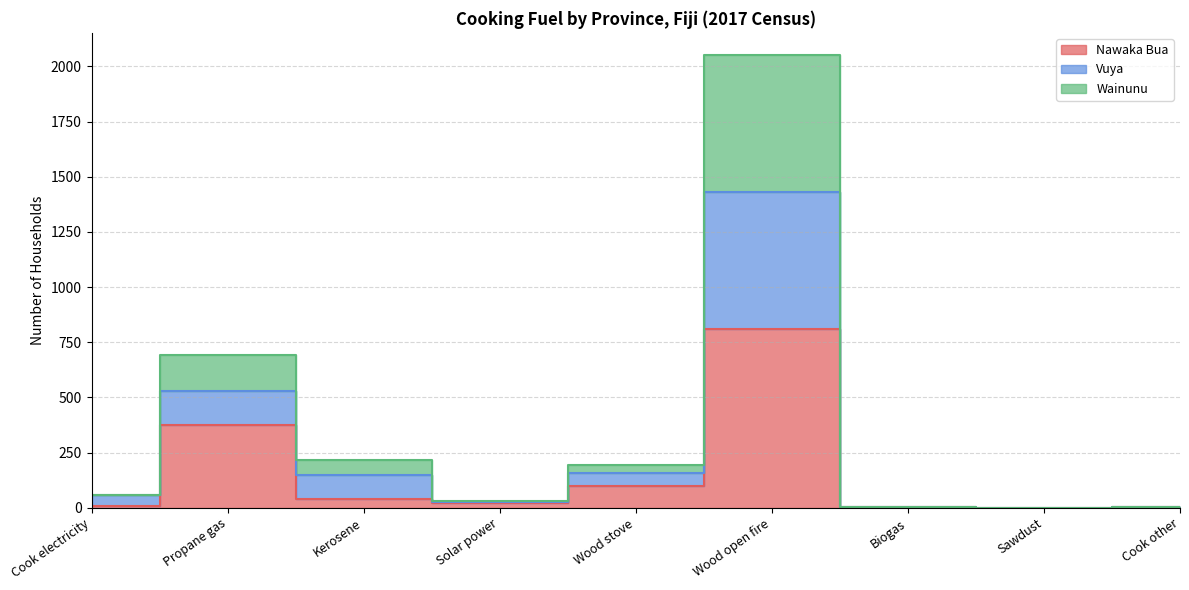

How many positive values does the Vuya series have?

8